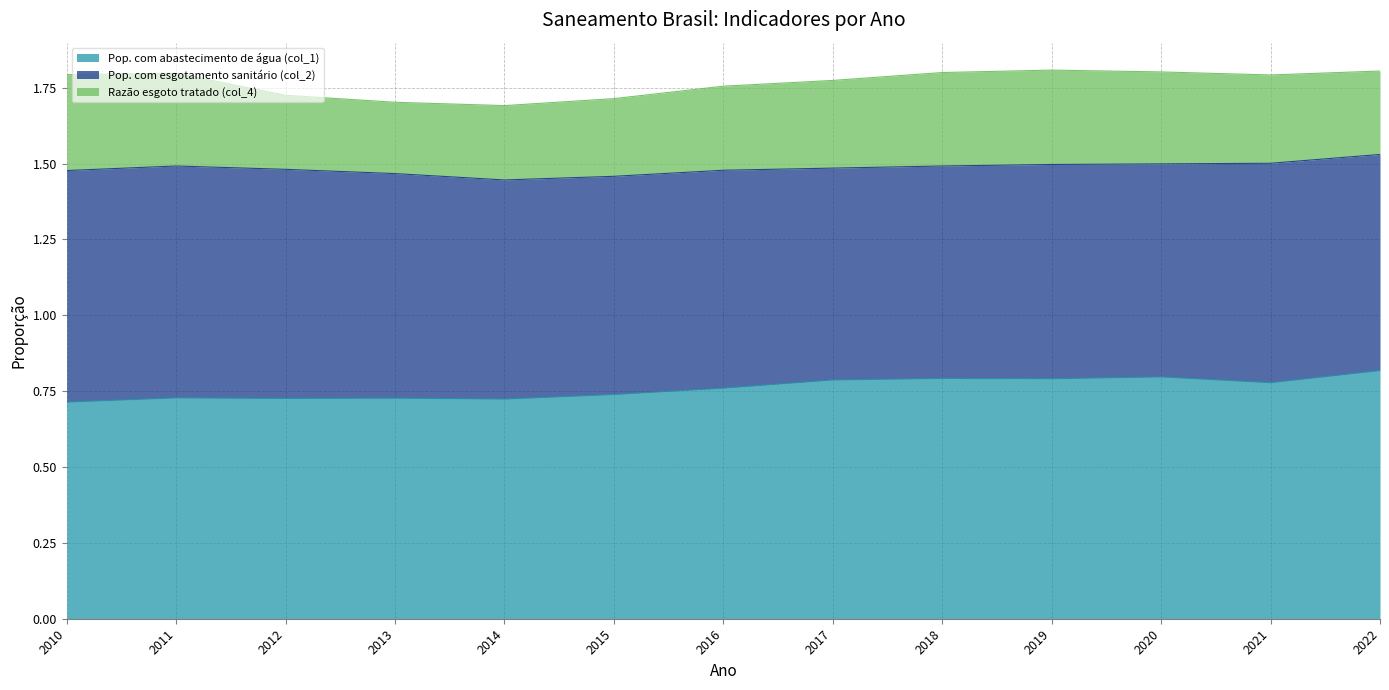

What is the difference between the maximum and minimum values in the Pop. com esgotamento sanitário (col_2) series?

0.1